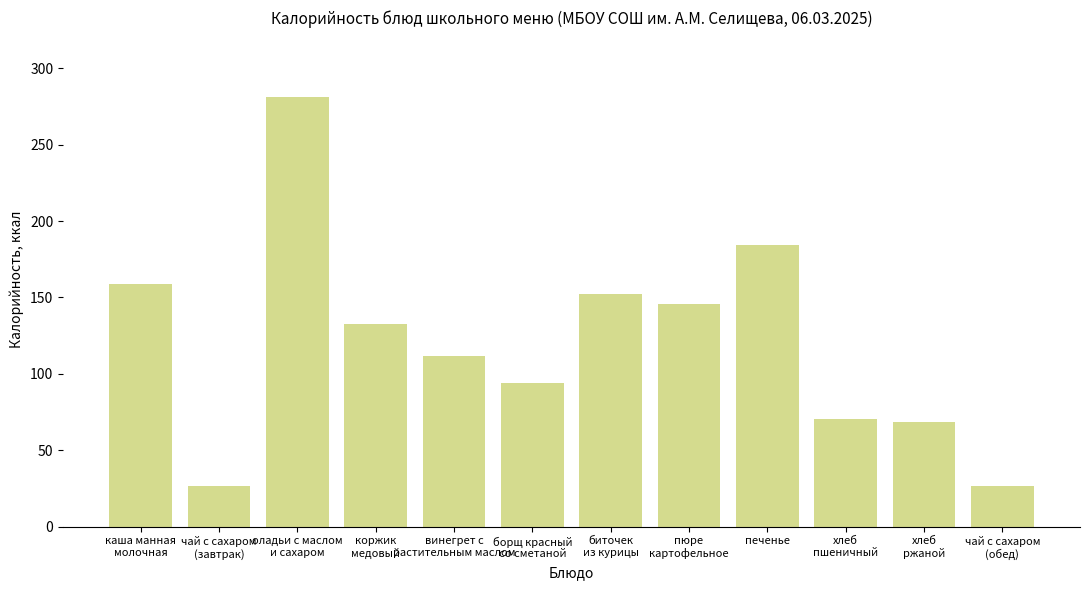

What position from the left is борщ красный
со сметаной?

6